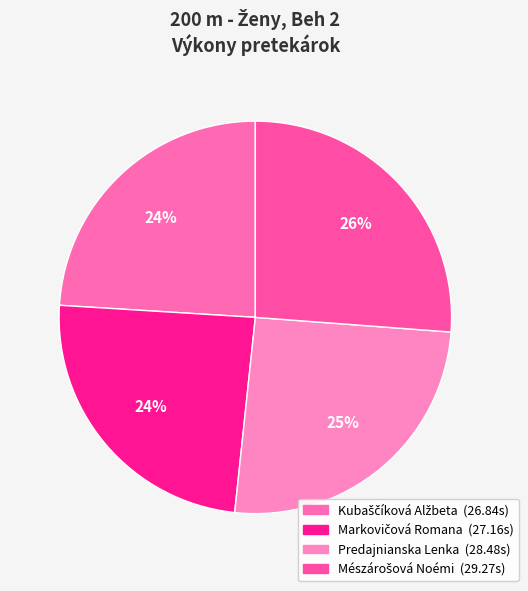

Is there a majority slice in this chart?

No